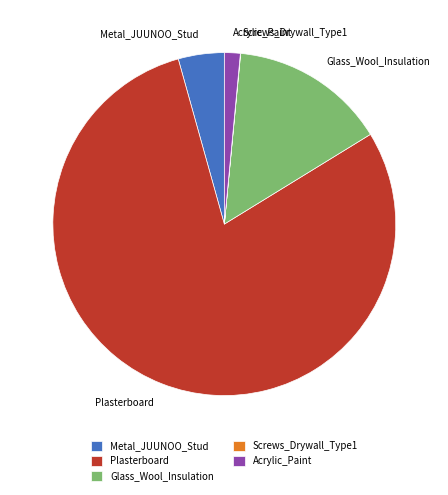

Is it true that Metal_JUUNOO_Stud is 17% of the pie?

False